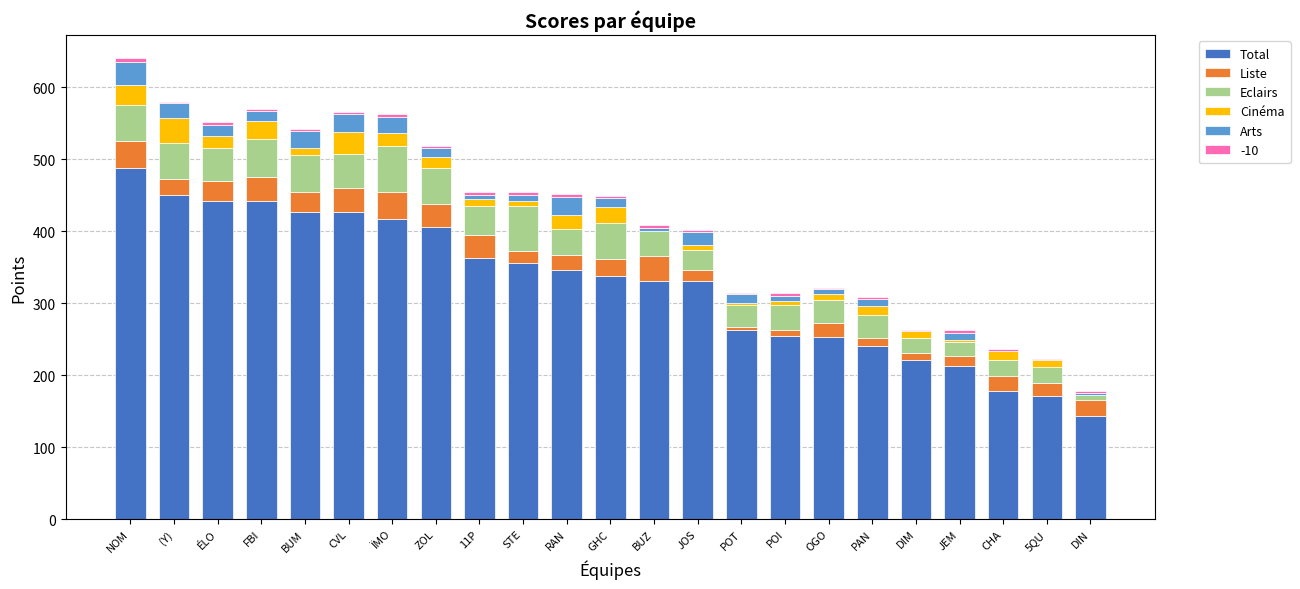

Are the bars grouped side by side (vs. stacked)?

No